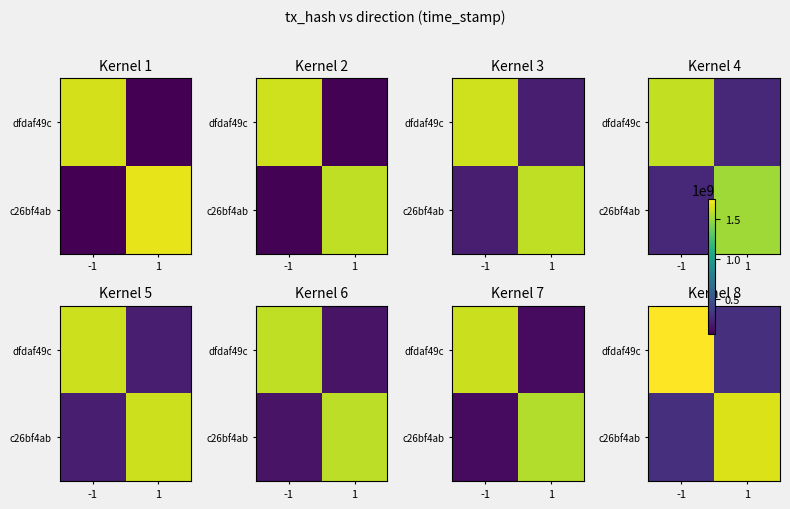

The value of dfdaf49c at 1 is 156773536.9. True or false?

False